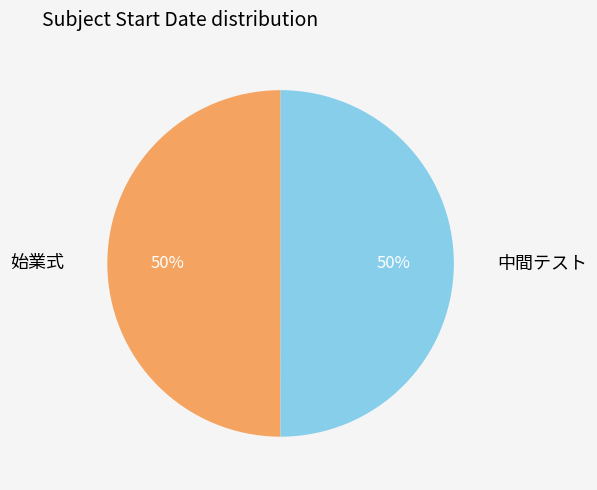

To the nearest percent, what is the average slice percentage?

50%